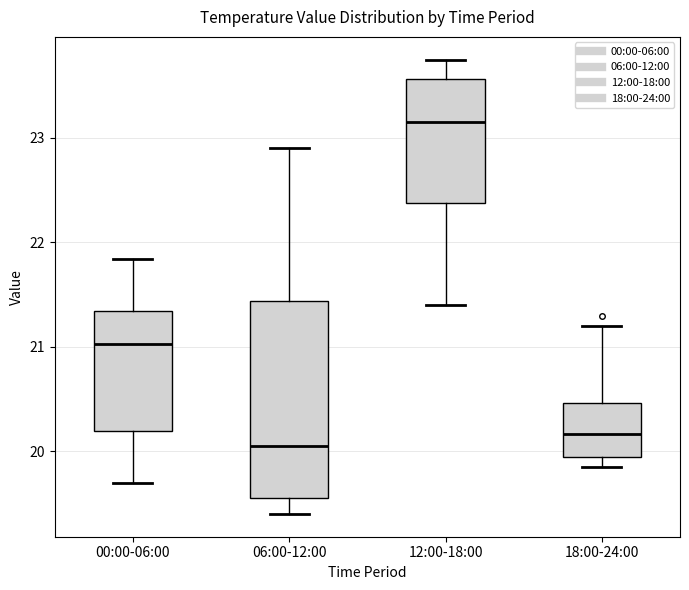

Reading left to right, transcribe this box plot: for each box, give where its median line is, the range the box spans, and where its two whiskers end, as read against the y-axis. The values are not printed on the chart, so give them approximately, as read against the axis.

00:00-06:00: median 21.0, box 20.2 to 21.3, whiskers 19.7 to 21.8
06:00-12:00: median 20.1, box 19.6 to 21.4, whiskers 19.4 to 22.9
12:00-18:00: median 23.2, box 22.4 to 23.6, whiskers 21.4 to 23.8
18:00-24:00: median 20.2, box 19.9 to 20.5, whiskers 19.9 (just below the box's lower edge) to 21.2